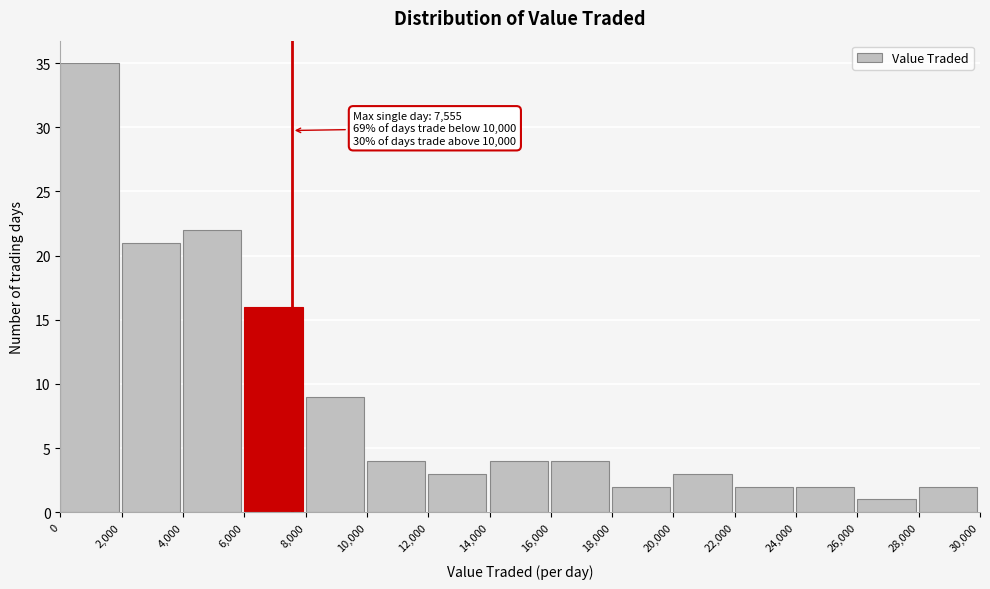

Which range on the x-axis has the tallest bar?

0 to 2,000